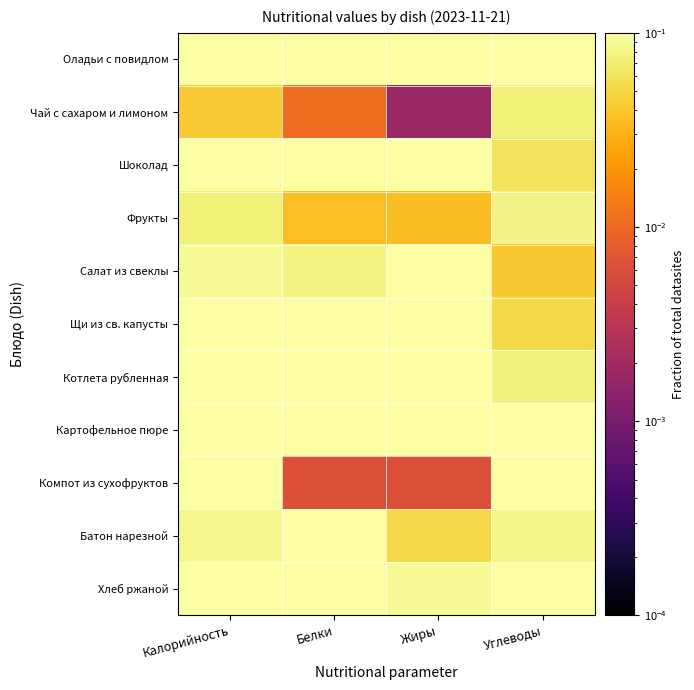

Rank the series by their maximum value, from lowest to highest.

Чай с сахаром и лимоном, Фрукты, Батон нарезной, Хлеб ржаной, Компот из сухофруктов, Салат из свеклы, Щи из св. капусты, Картофельное пюре, Шоколад, Котлета рубленная, Оладьи с повидлом